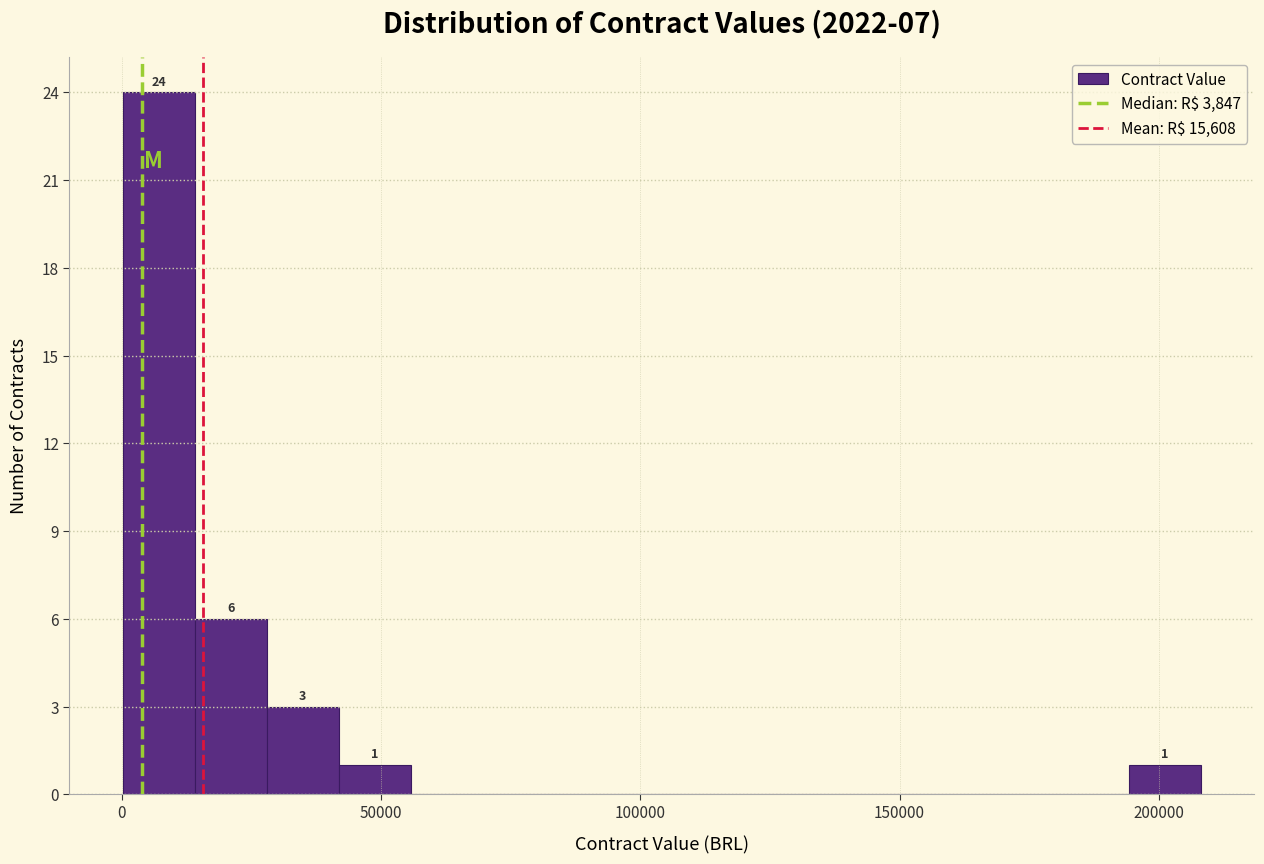

Around what value on the x-axis is the tallest bar? Give the approximate position of its centre, as read against the axis.

5000